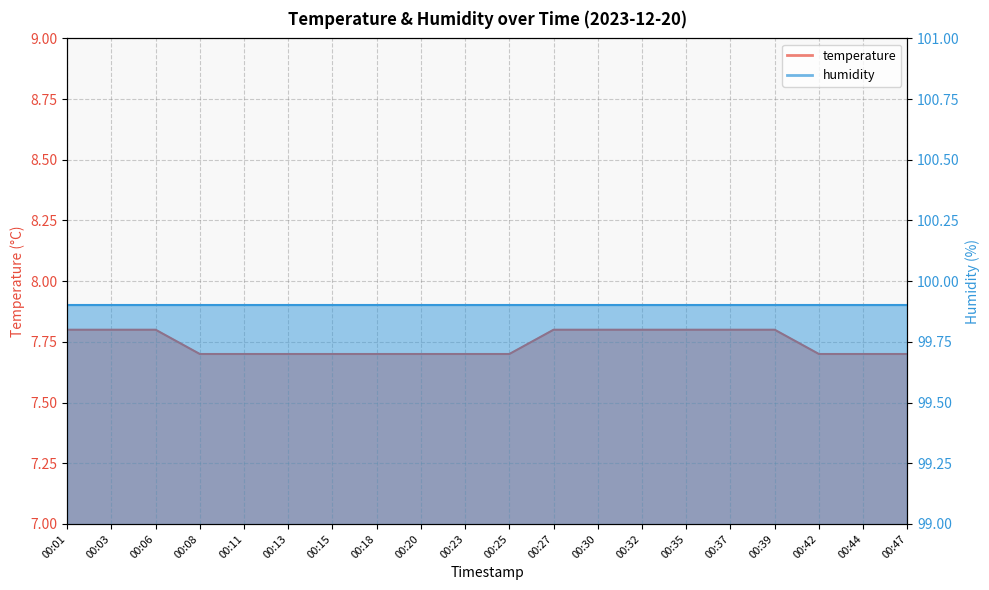

The chart shows a value of 7.8 at 00:01. True or false?

True